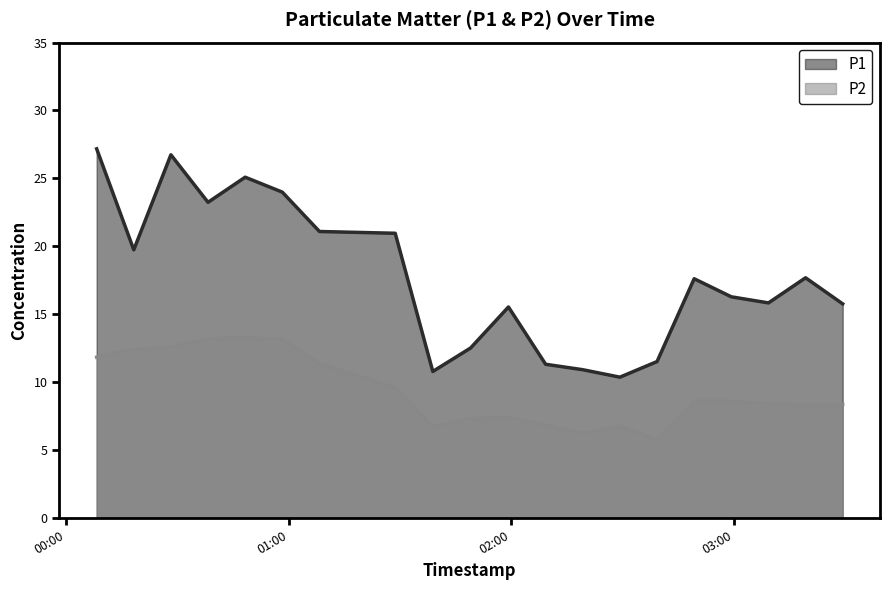

How many series are shown in this chart?

2